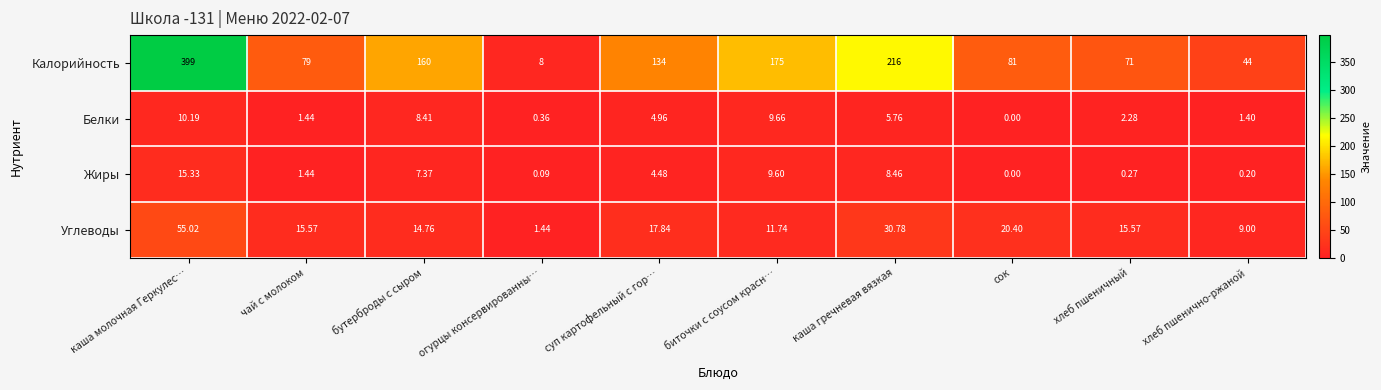

How many categories are shown in the chart?

10